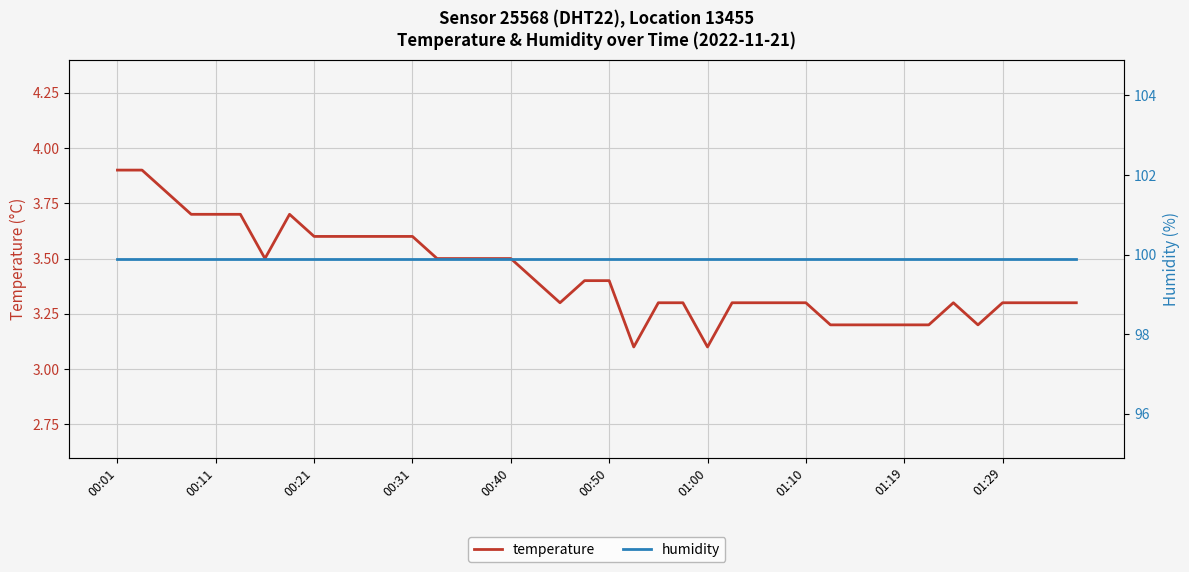

At which label does humidity reach its minimum?

00:01